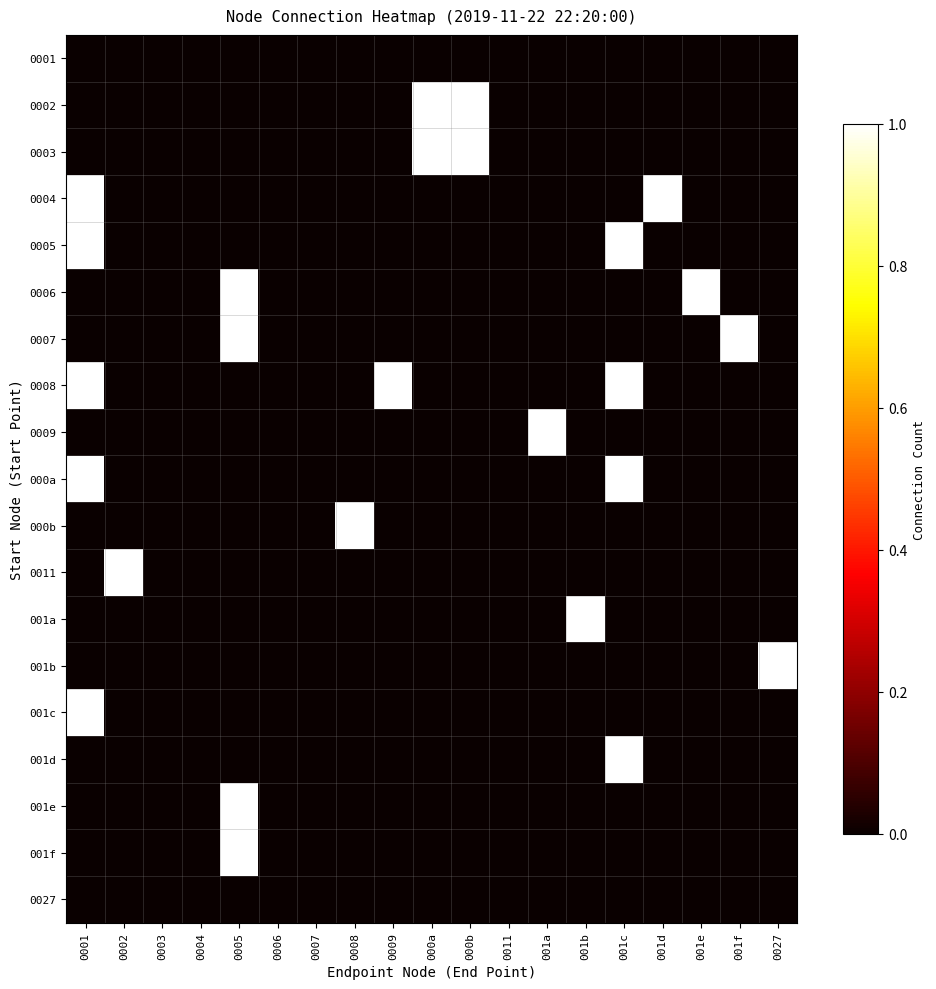

Which has a higher value, 0004 or 001c?

0004